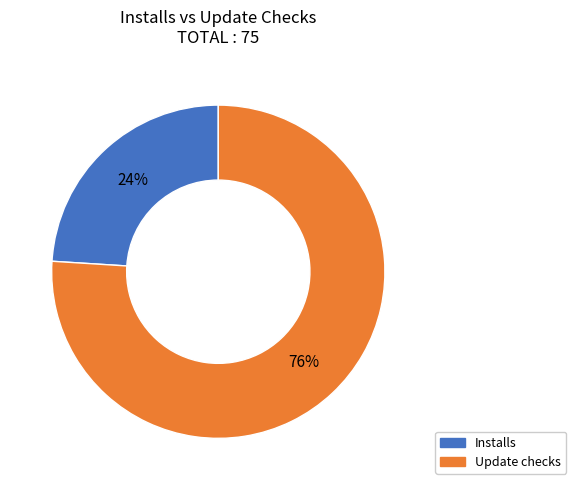

Is there any slice that represents more than half of the pie?

Yes